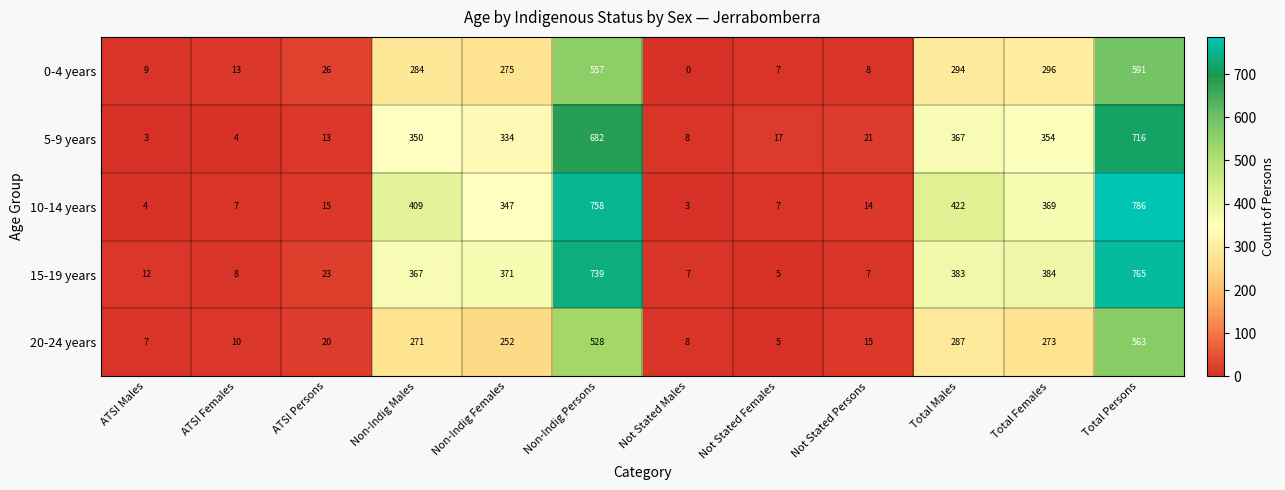

The value of 0-4 years at Not Stated Persons is 8. True or false?

True